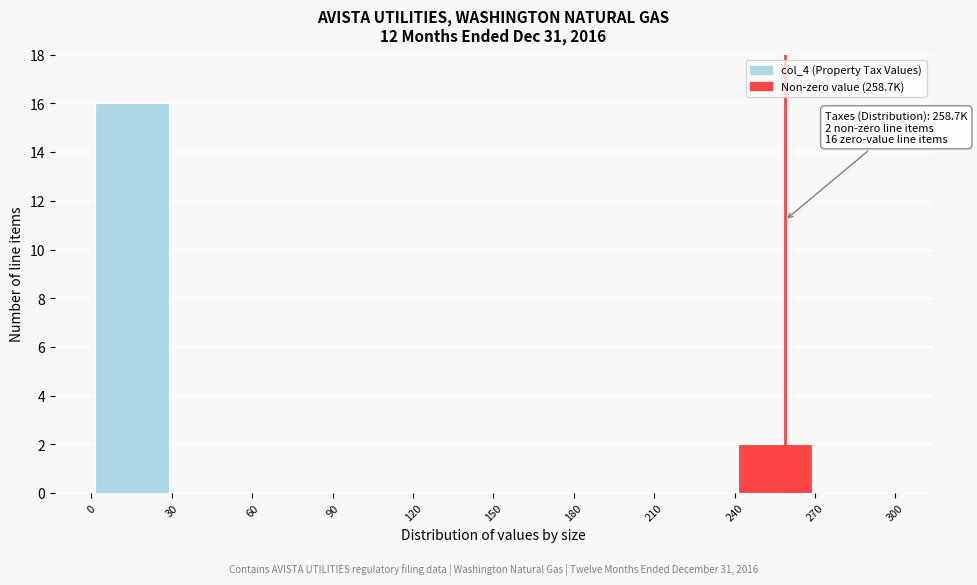

Over which range of the x-axis is the bar tallest?

0 to 30